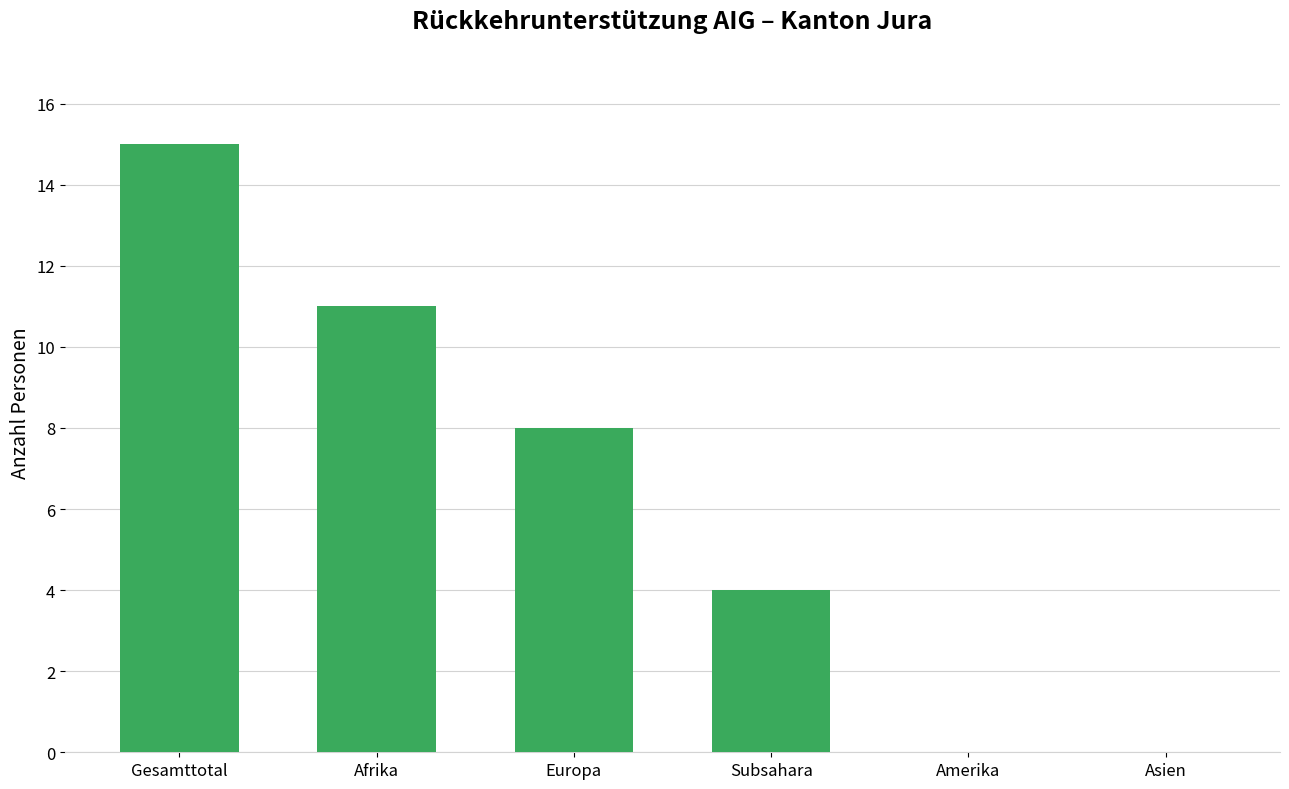

What is the sum of all values?

38